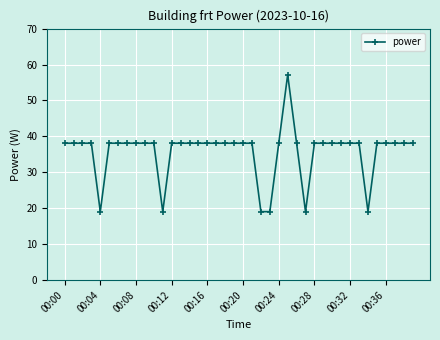

What is the minimum value shown in the chart?

19.1